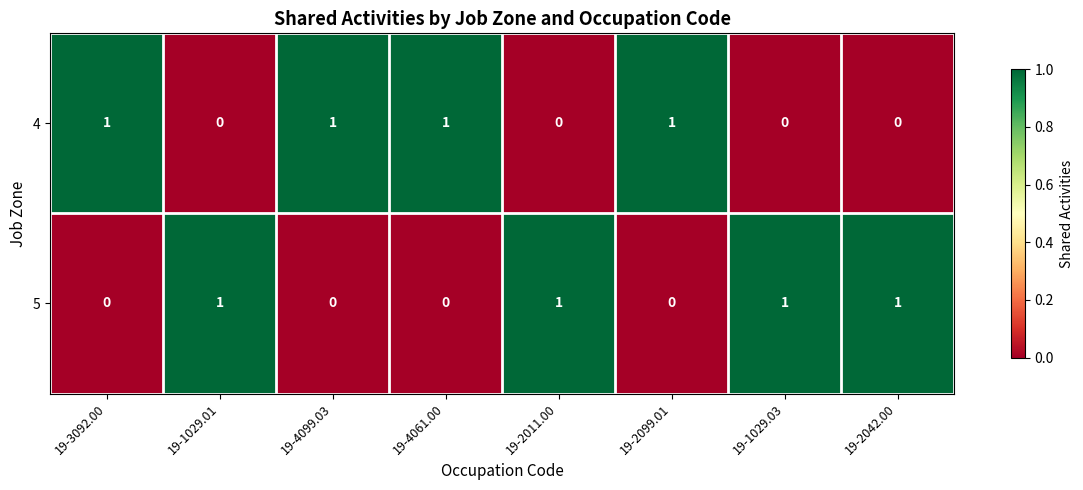

At how many categories does at least one series exceed 0?

8